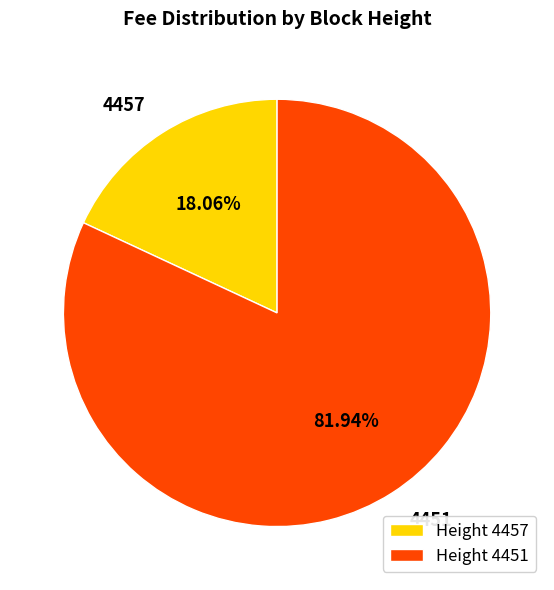

How many segments does this pie chart have?

2